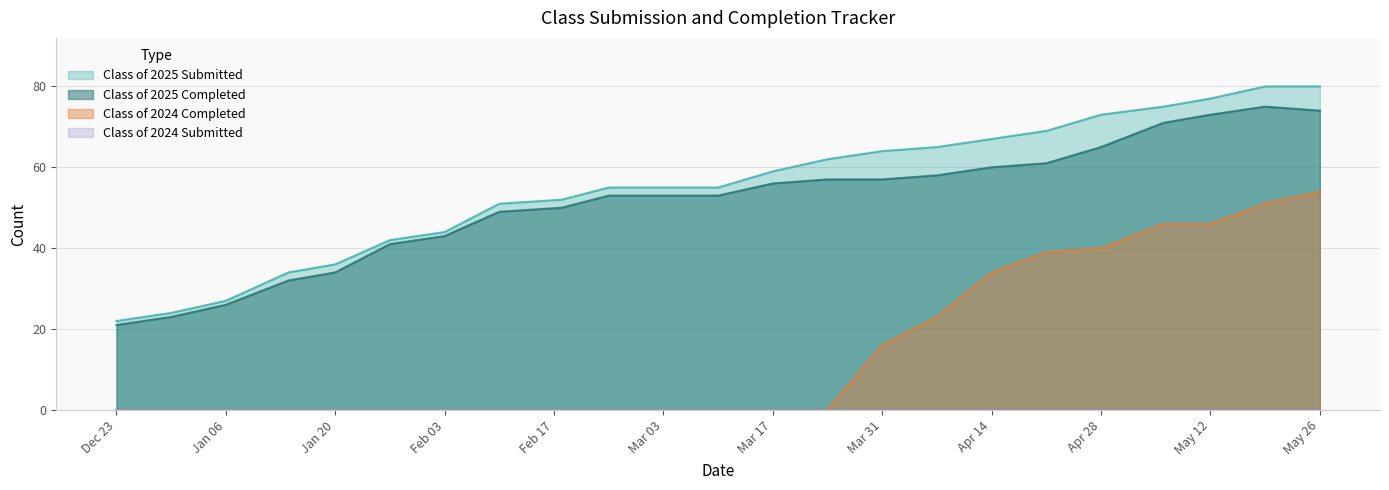

What is the maximum value for Class of 2025 Completed?

75